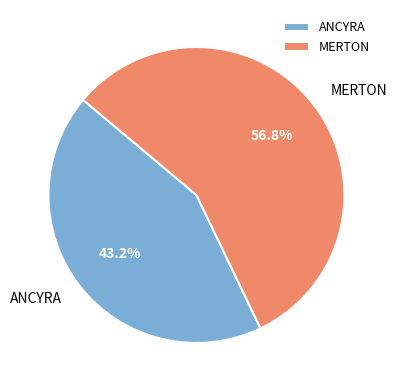

To the nearest percent, what is the combined percentage of MERTON and ANCYRA?

100%